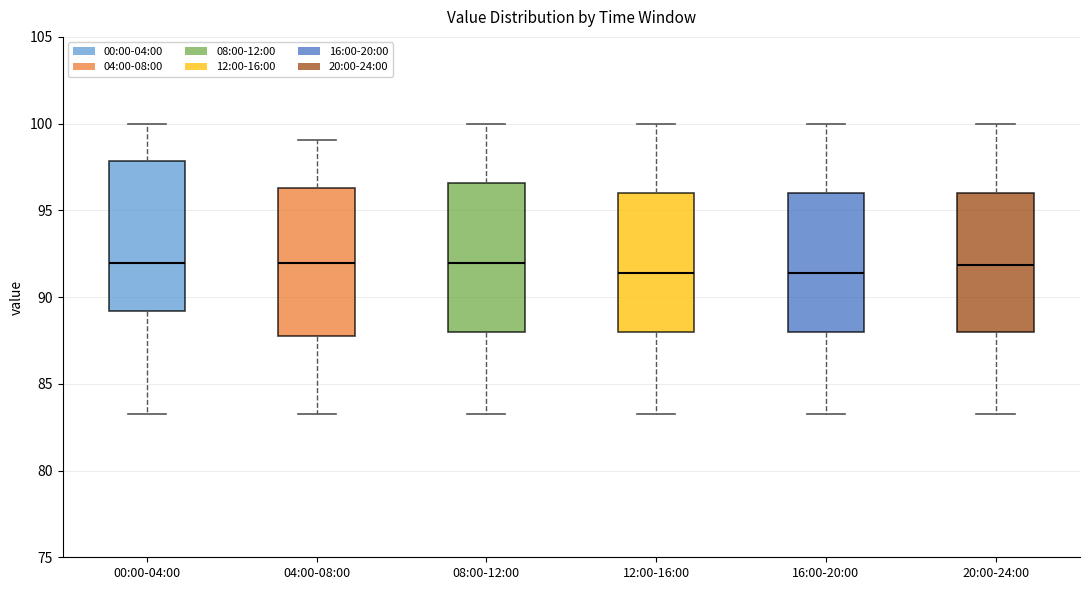

Reading left to right, transcribe this box plot: for each box, give where its median line is, the range the box spans, and where its two whiskers end, as read against the y-axis. The values are not printed on the chart, so give them approximately, as read against the axis.

00:00-04:00: median 92.0, box 89.0 to 98.0, whiskers 83.5 to 100.0
04:00-08:00: median 92.0, box 88.0 to 96.5, whiskers 83.5 to 99.0
08:00-12:00: median 92.0, box 88.0 to 96.5, whiskers 83.5 to 100.0
12:00-16:00: median 91.5, box 88.0 to 96.0, whiskers 83.5 to 100.0
16:00-20:00: median 91.5, box 88.0 to 96.0, whiskers 83.5 to 100.0
20:00-24:00: median 92.0, box 88.0 to 96.0, whiskers 83.5 to 100.0